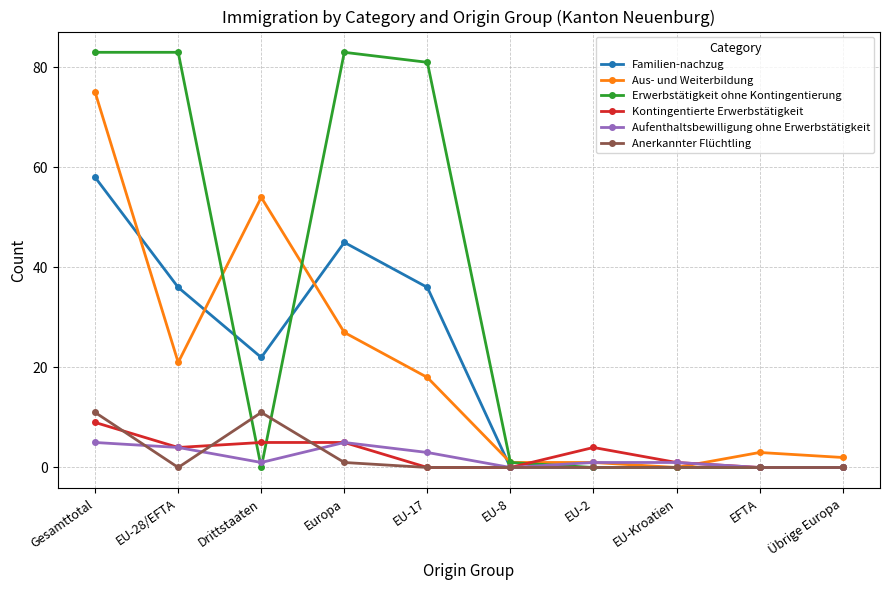

True or false: Erwerbstätigkeit ohne Kontingentierung has more than 0 points higher than both neighbors.

True